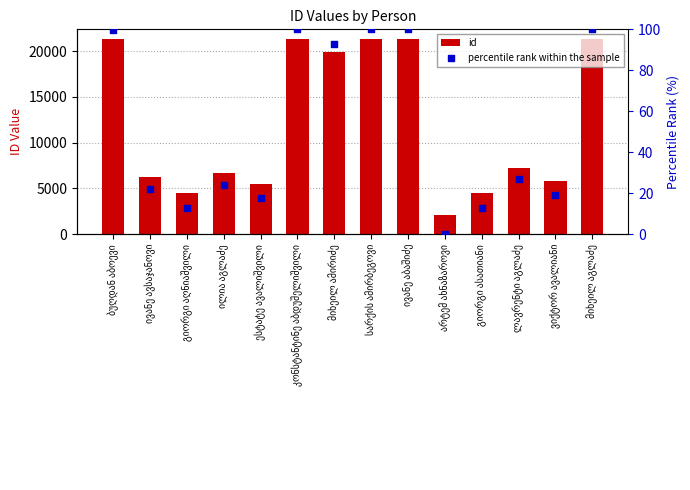

Which series reaches the minimum Y coordinate?

percentile rank within the sample